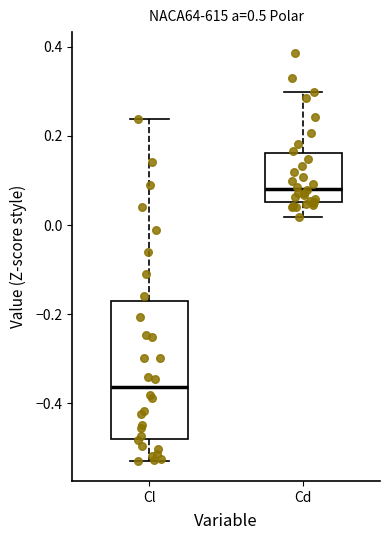

Reading left to right, read every box against the y-axis: the position of its median line, the range the box covers, and the ends of its whiskers. The values are not printed on the chart, so give them approximately, as read against the axis.

Cl: median -0.36, box -0.48 to -0.16, whiskers -0.52 to 0.24
Cd: median 0.08, box 0.06 to 0.16, whiskers 0.02 to 0.30